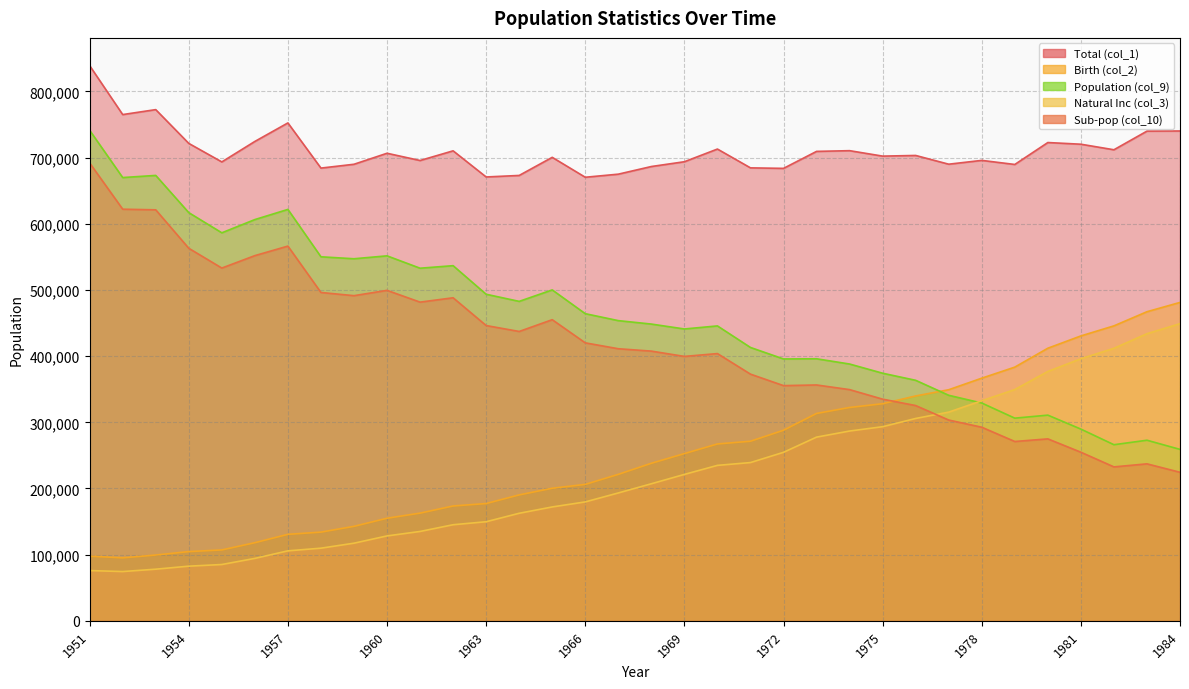

How many lines are shown in the chart?

5